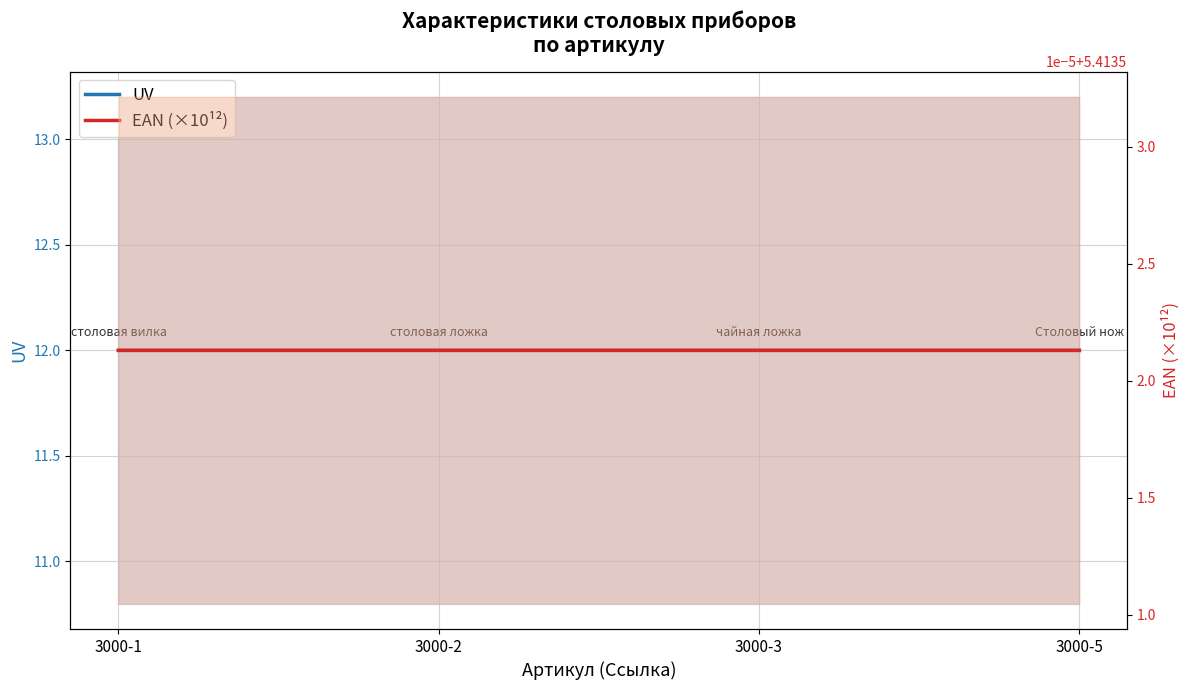

Between 3000-1 and 3000-5, which series saw the biggest shift?

EAN (×10¹²)